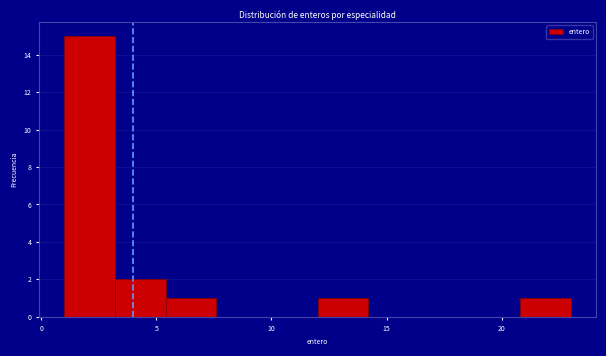

Reading left to right, list every bar in this chart as the range it spans on the x-axis followed by its height. Neither the bar edges nor the heights are printed on the chart, so give them approximately, as read against the axes.

1.0 to 3.2: 15
3.2 to 5.4: 2
5.4 to 7.6: 1
7.6 to 9.8: 0
9.8 to 12.0: 0
12.0 to 14.2: 1
14.2 to 16.4: 0
16.4 to 18.6: 0
18.6 to 20.8: 0
20.8 to 23.0: 1